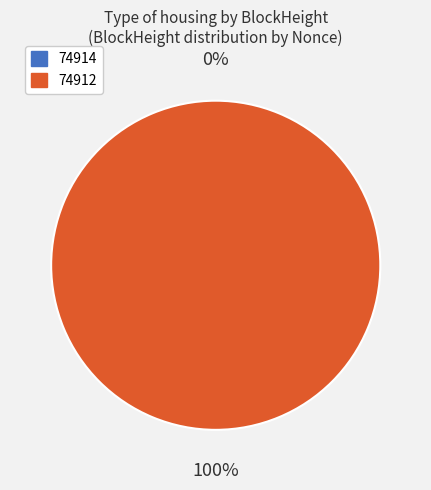

Which category has the biggest portion of the pie?

74912